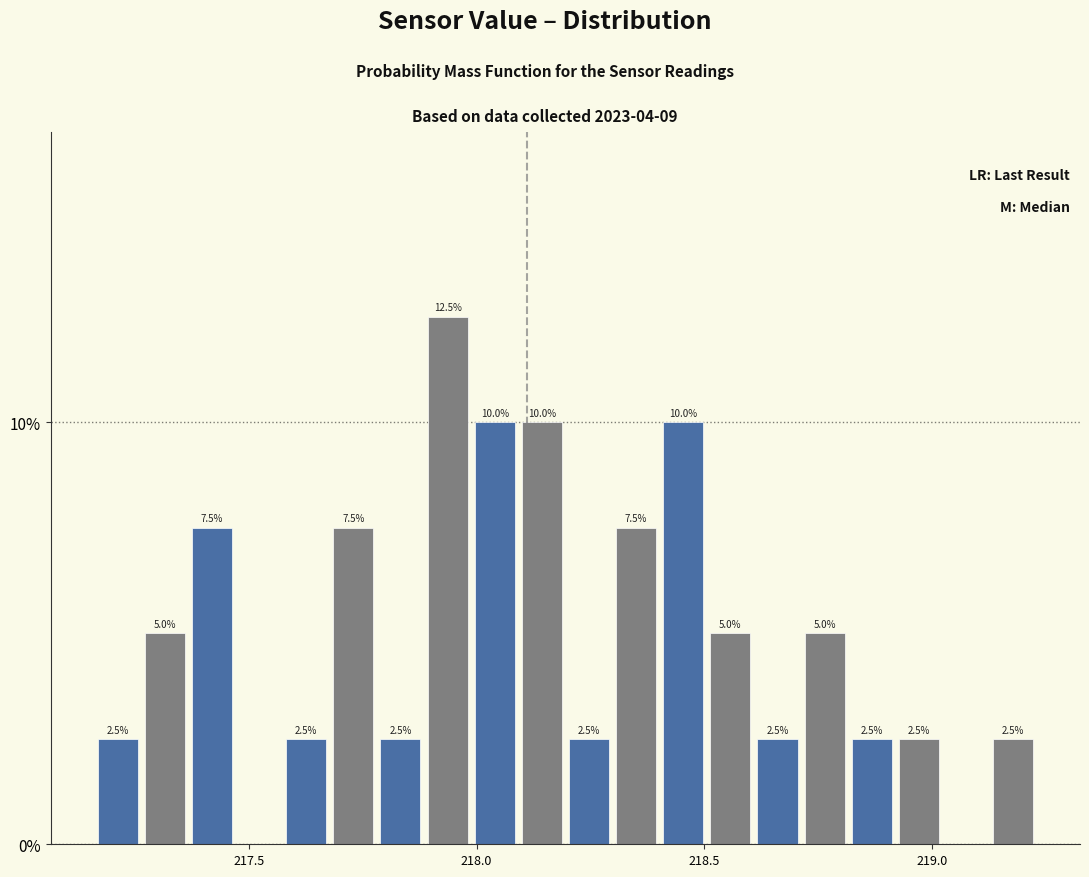

Read against the x-axis, roughly where is the centre of the tallest bar?

217.95